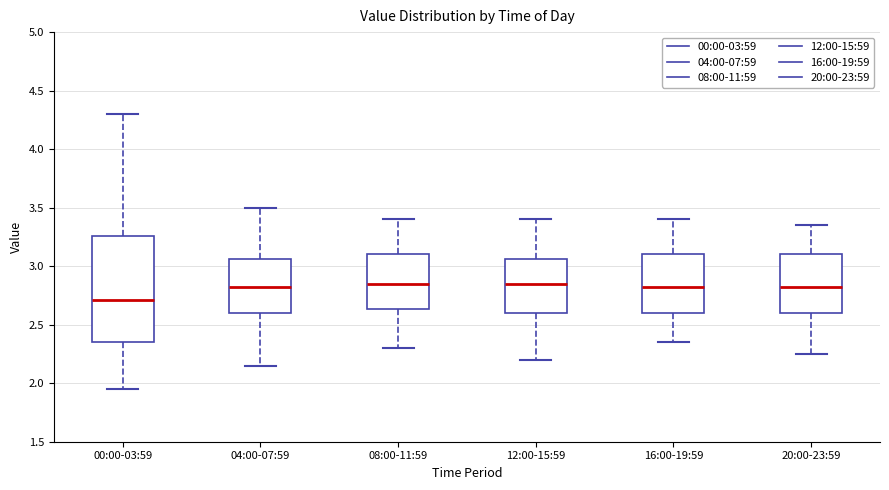

Reading left to right, read every box against the y-axis: the position of its median line, the range the box covers, and the ends of its whiskers. The values are not printed on the chart, so give them approximately, as read against the axis.

00:00-03:59: median 2.70, box 2.35 to 3.25, whiskers 1.95 to 4.30
04:00-07:59: median 2.85, box 2.60 to 3.05, whiskers 2.15 to 3.50
08:00-11:59: median 2.85, box 2.65 to 3.10, whiskers 2.30 to 3.40
12:00-15:59: median 2.85, box 2.60 to 3.05, whiskers 2.20 to 3.40
16:00-19:59: median 2.85, box 2.60 to 3.10, whiskers 2.35 to 3.40
20:00-23:59: median 2.85, box 2.60 to 3.10, whiskers 2.25 to 3.35